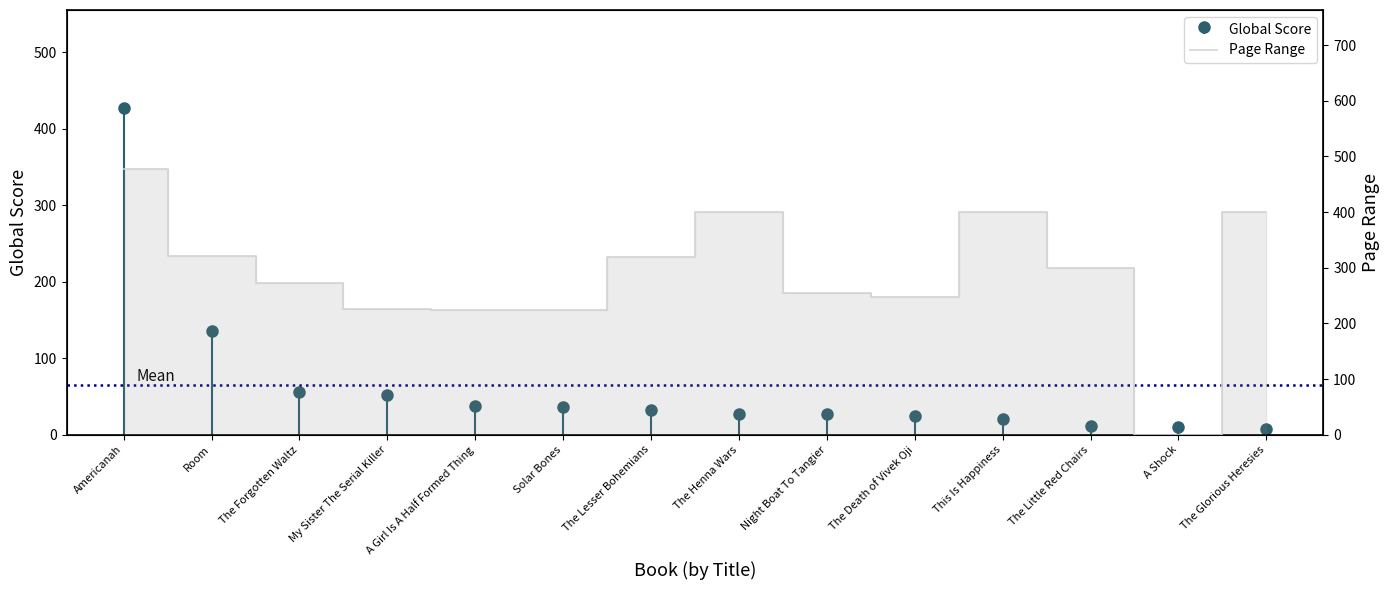

Where is the data nearest to the value 238?

The Death of Vivek Oji